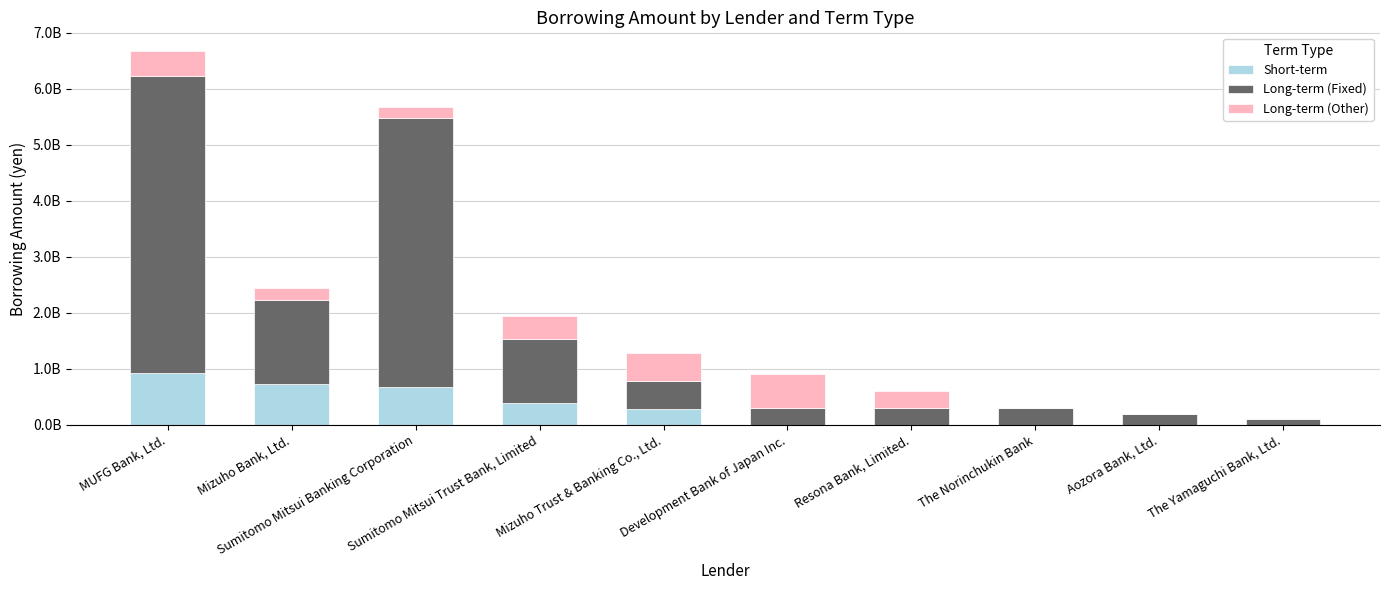

What are all the series names shown in the legend?

Short-term, Long-term (Fixed), Long-term (Other)